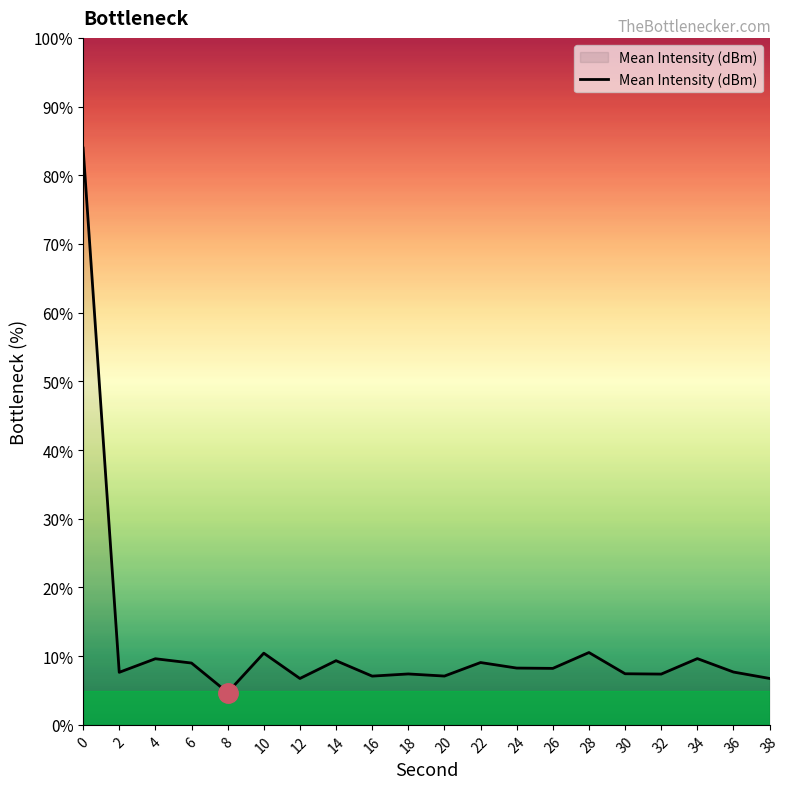

What is the smallest value displayed?

4.7